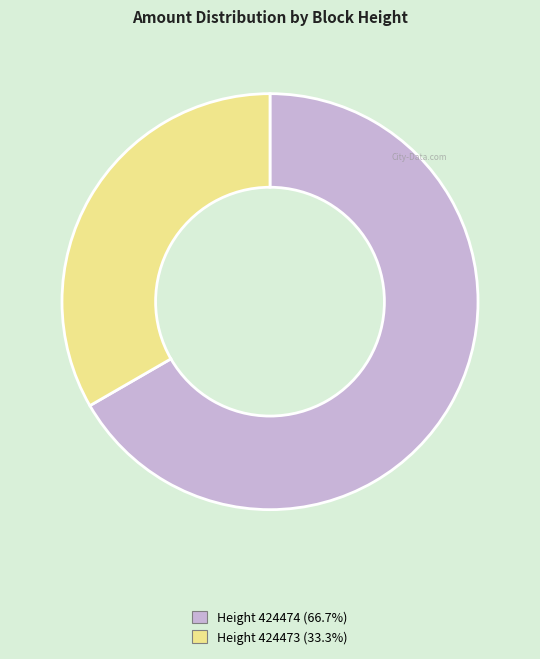

Combined, do Height 424474 and Height 424473 account for over 50%?

Yes